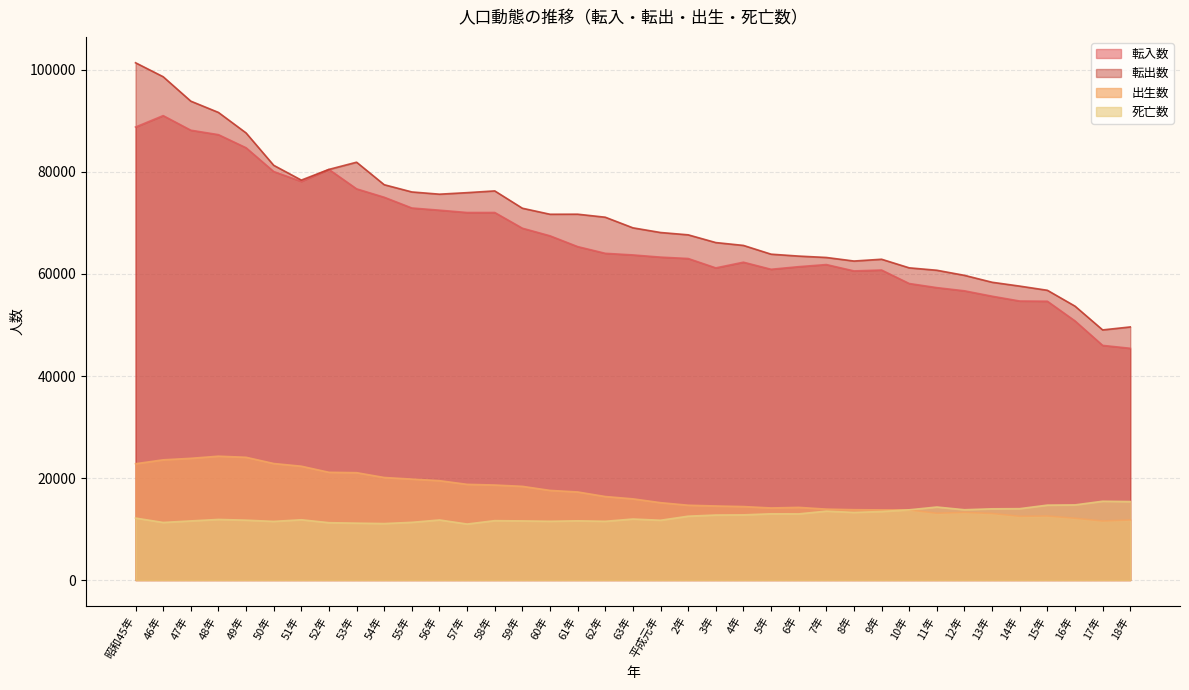

What are all the series names shown in the legend?

転入数, 転出数, 出生数, 死亡数